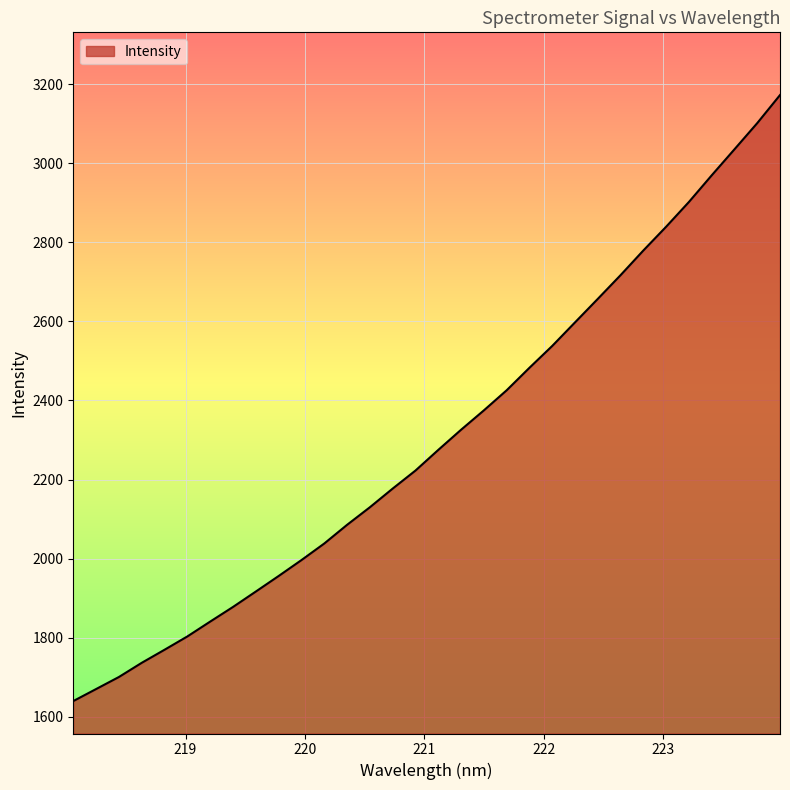

What is the difference between the maximum and minimum values?

1532.1